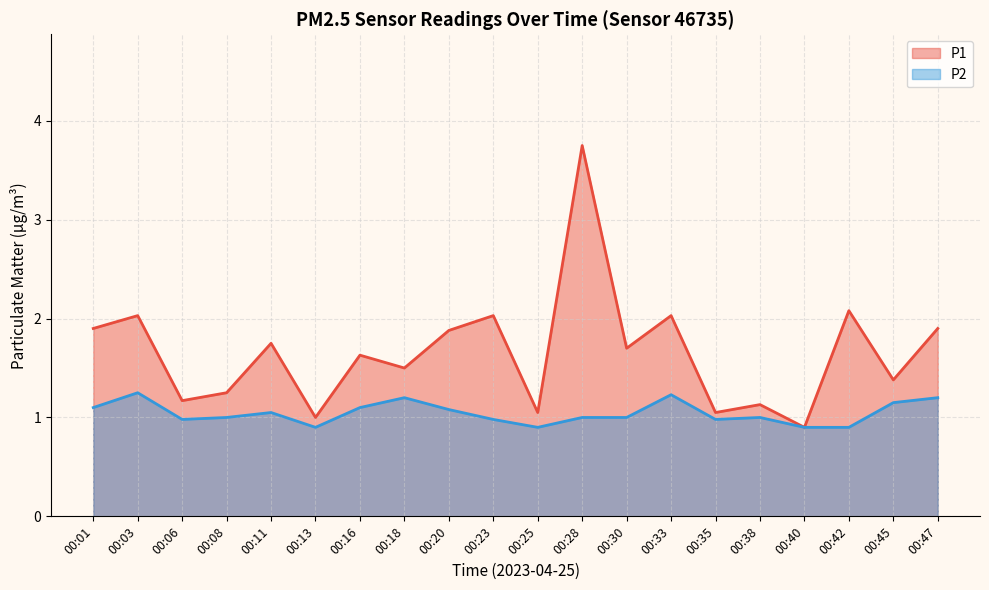

What is the value of the P1 point at the 13th from the left?

1.7